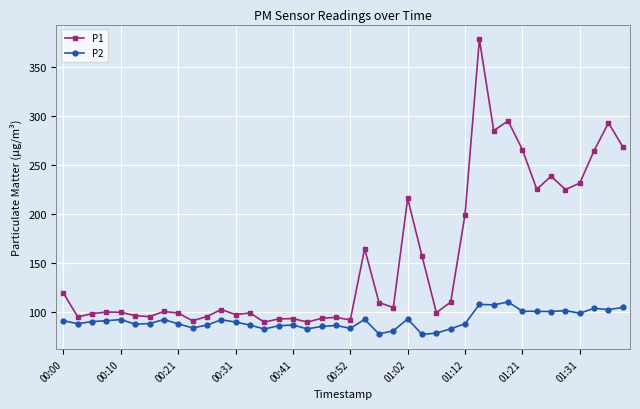

What is the value of the P2 point at the 25th from the left?

92.6